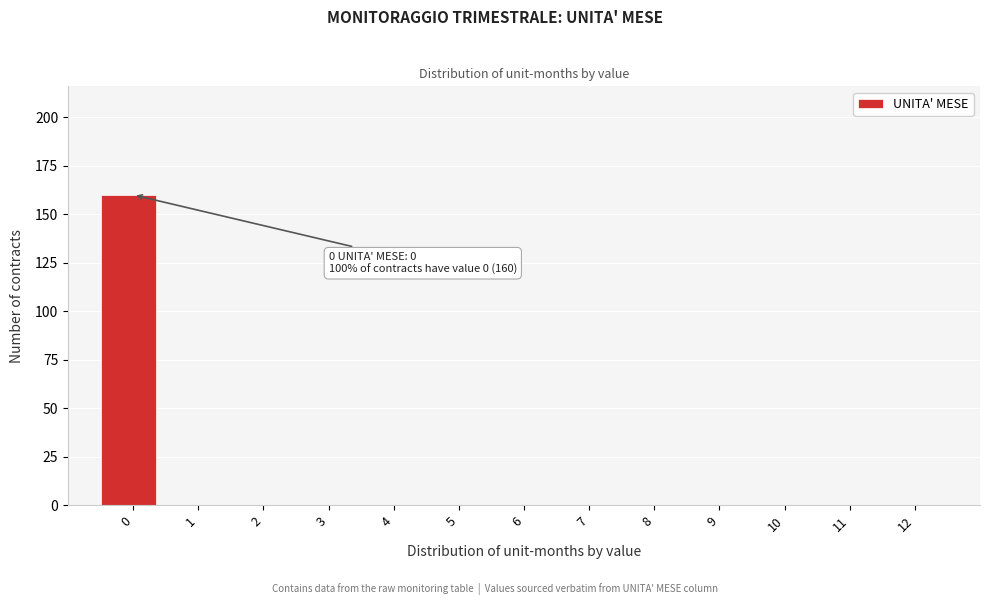

Reading right to left, list all the values displayed in this chart.

12=0	11=0	10=0	9=0	8=0	7=0	6=0	5=0	4=0	3=0	2=0	1=0	0=160